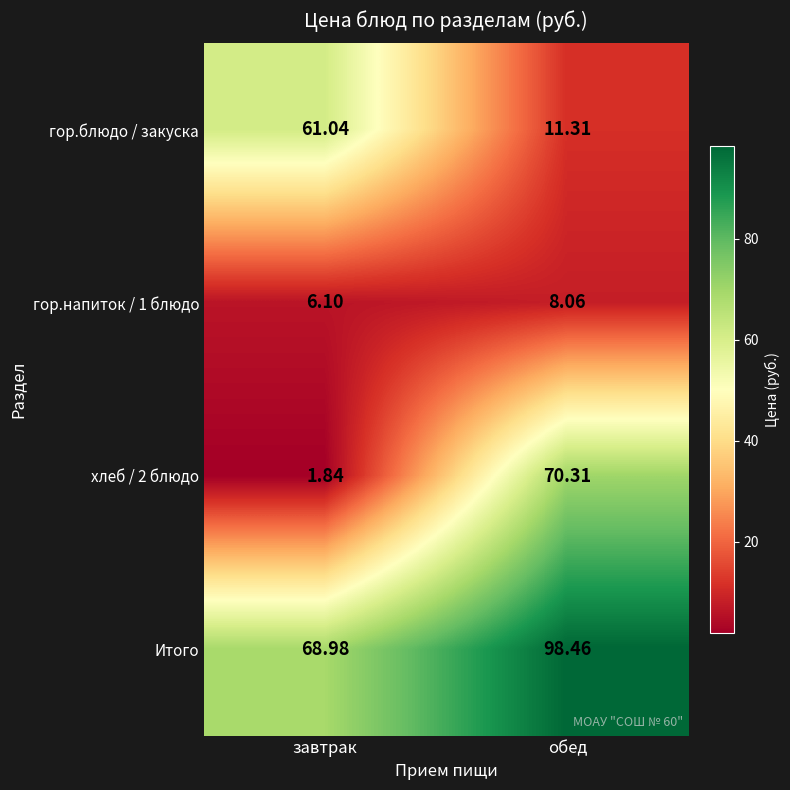

At which label is гор.напиток / 1 блюдо closest to 7?

завтрак